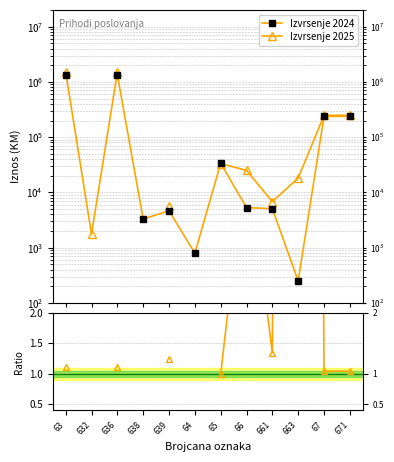

How many data points in Izvrsenje 2025 are above 1491853?

2